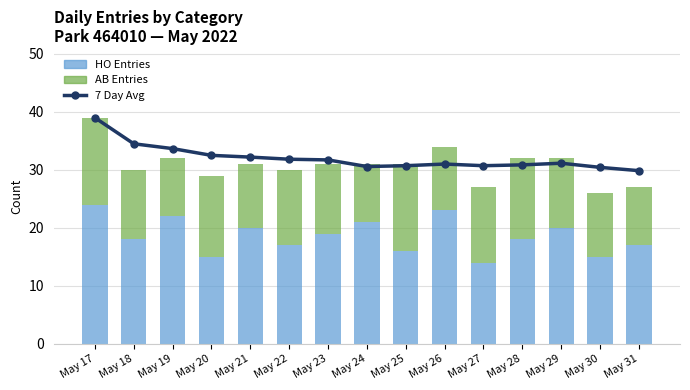

Where is AB (New Entries) nearest to the value 12?

May 18